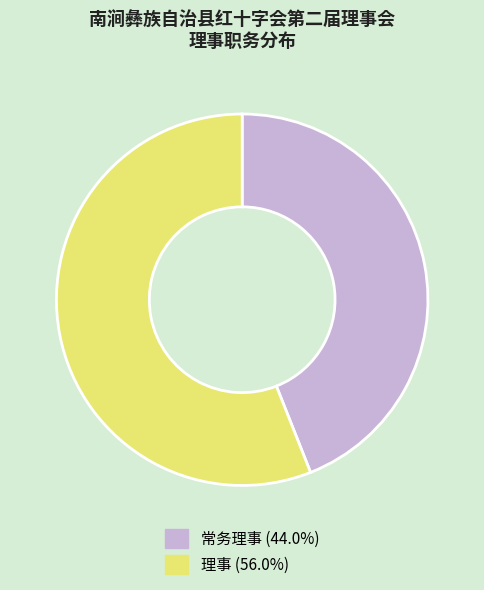

True or false: 理事 accounts for 68% of the total.

False